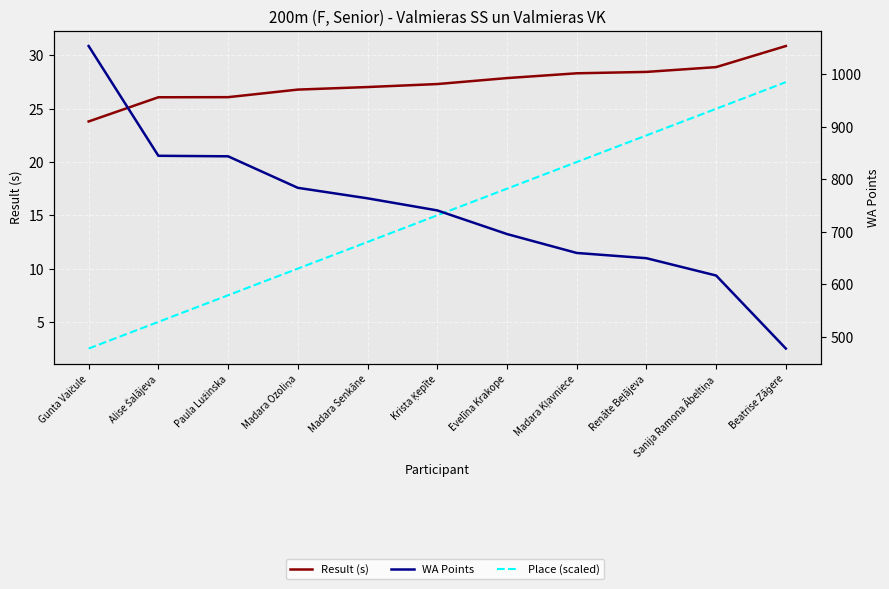

How many lines are shown in the chart?

3